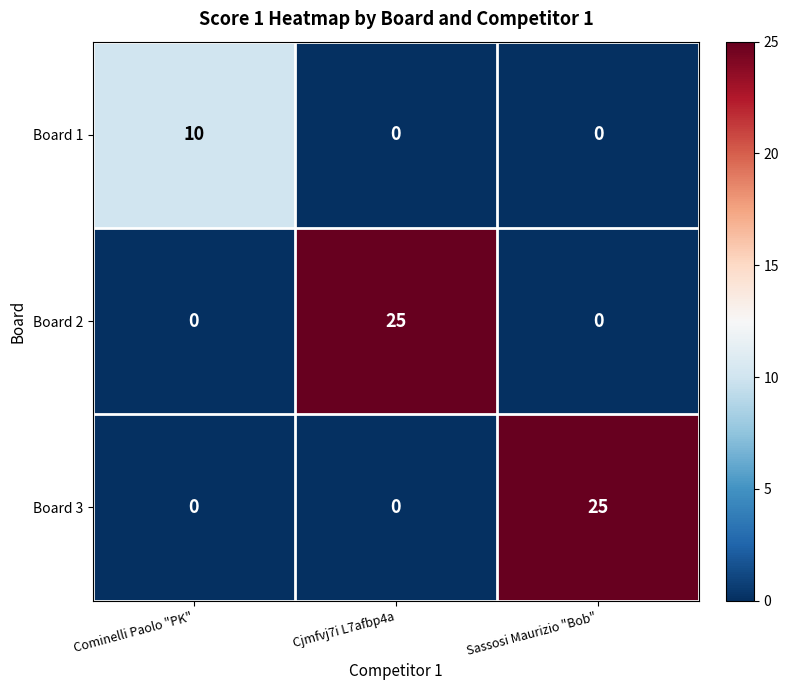

At how many categories does at least one series exceed 3?

3